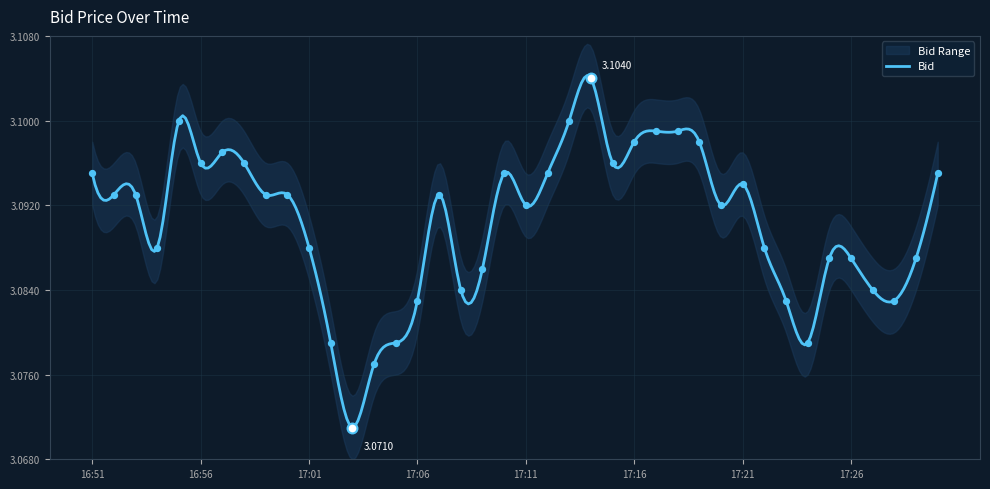

What is the ratio of the value at 17:07 to the value at 16:51?

1.0